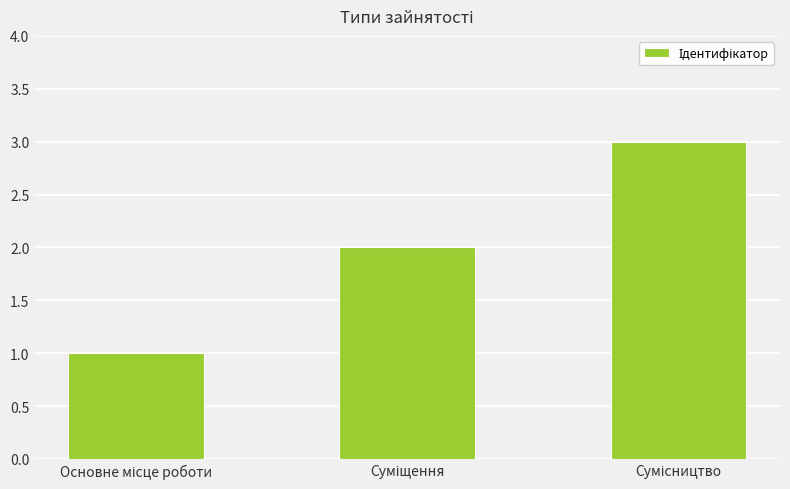

What is the sum of all values?

6